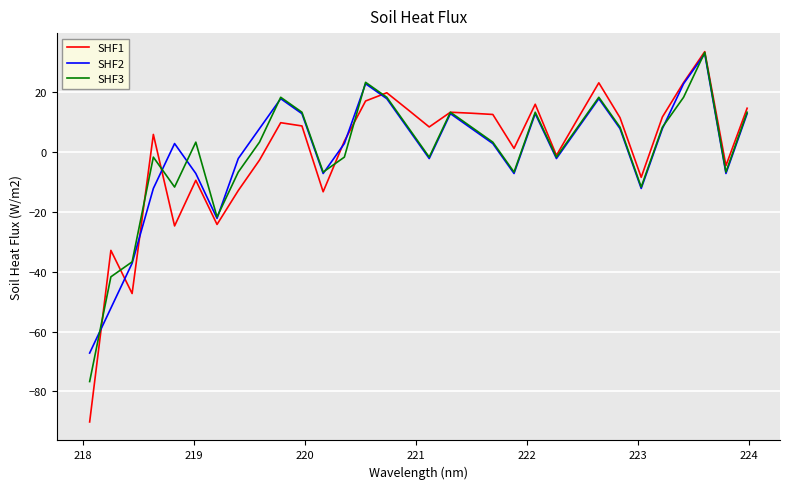

What is the maximum value shown in the chart?

33.5